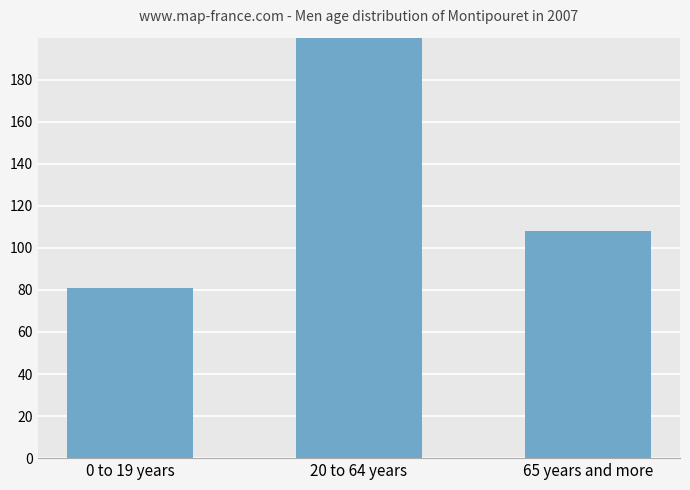

How many bars are there in total?

3